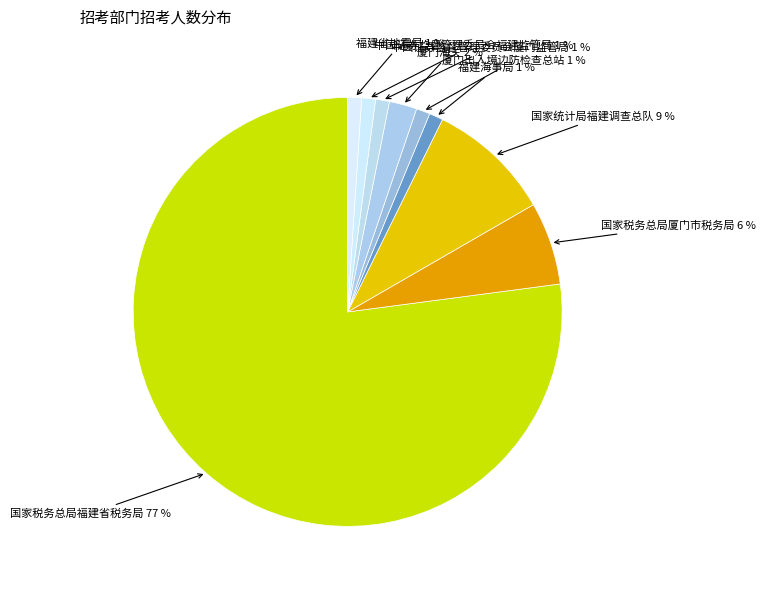

Is there a majority slice in this chart?

Yes